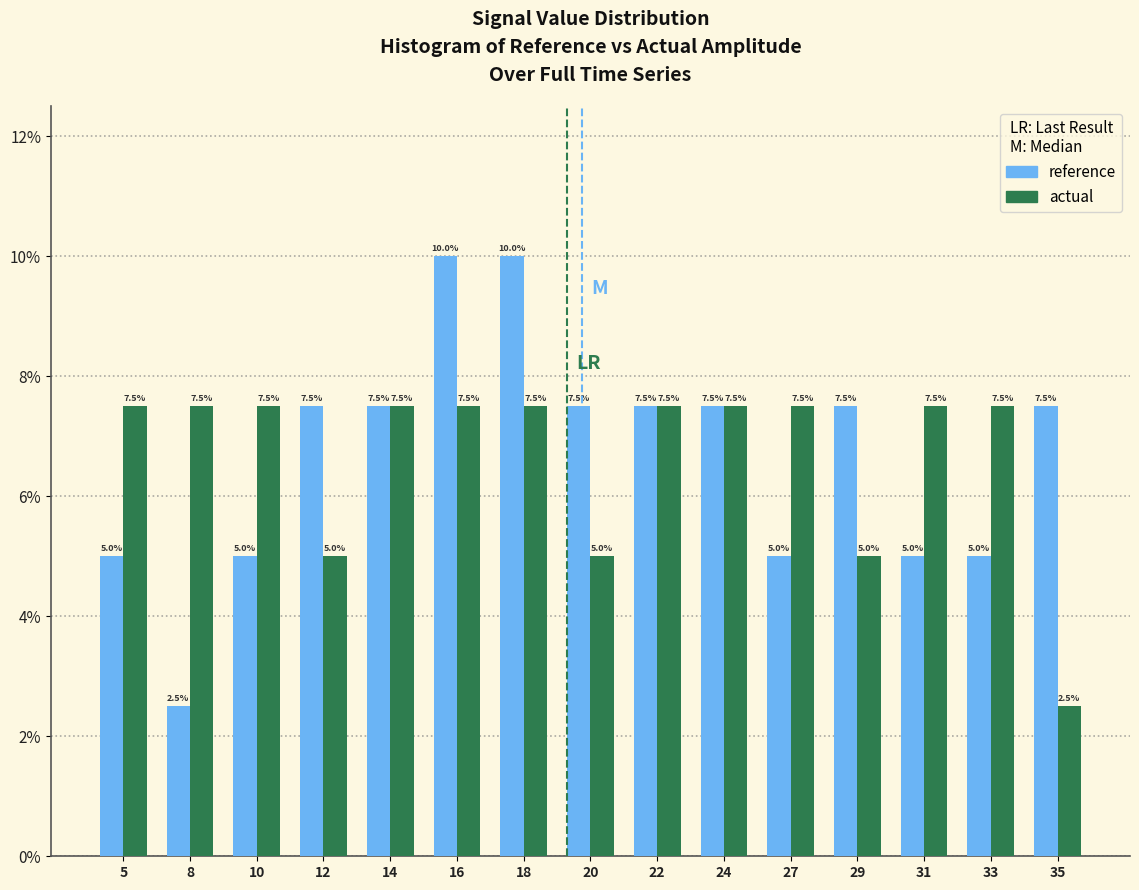

Reading right to left, what are all the values shown in this chart?

reference: 7.5	5.0	5.0	7.5	5.0	7.5	7.5	7.5	10.0	10.0	7.5	7.5	5.0	2.5	5.0
actual: 2.5	7.5	7.5	5.0	7.5	7.5	7.5	5.0	7.5	7.5	7.5	5.0	7.5	7.5	7.5